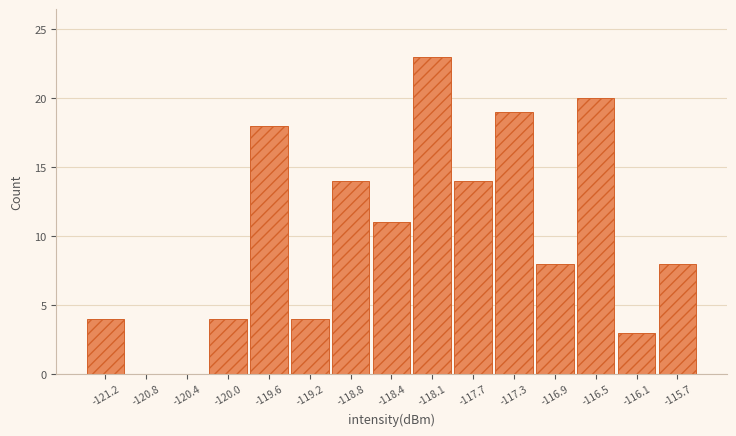

Reading right to left, transcribe all the data shown in this chart.

-115.7=8	-116.1=3	-116.5=20	-116.9=8	-117.3=19	-117.7=14	-118.1=23	-118.4=11	-118.8=14	-119.2=4	-119.6=18	-120.0=4	-120.4=0	-120.8=0	-121.2=4